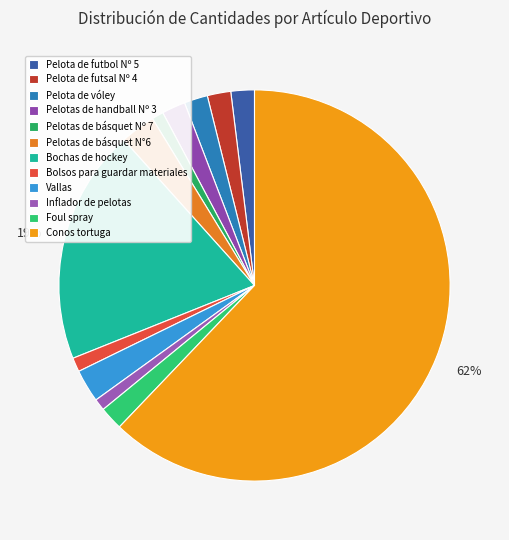

What is the largest slice in the pie chart?

Conos tortuga